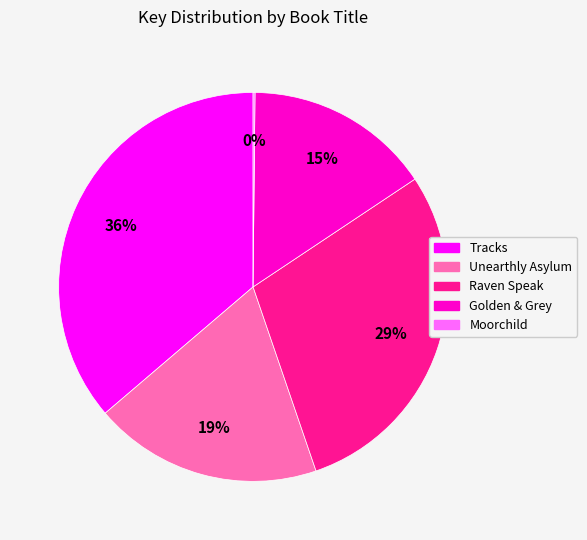

To the nearest percent, what is the difference between the largest and smallest slice percentages?

36%